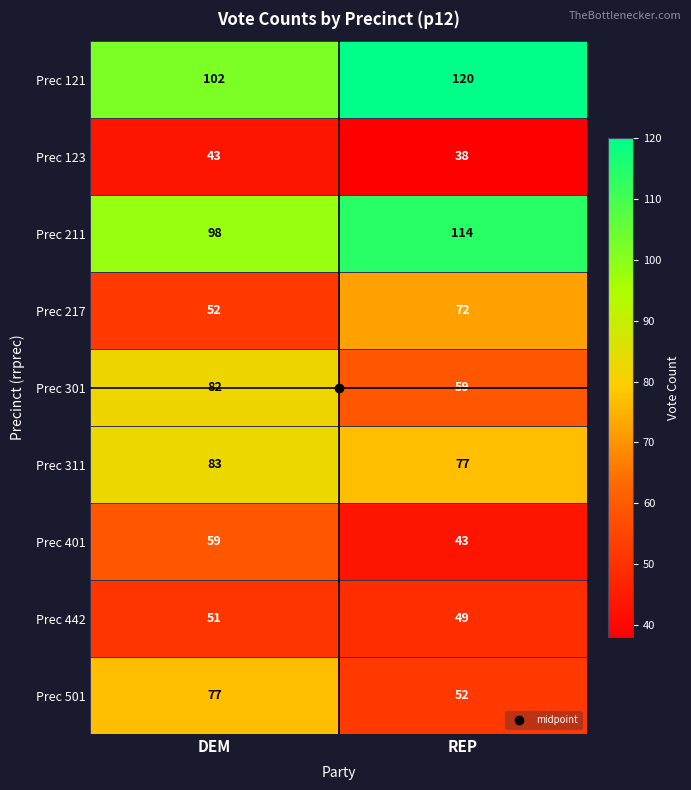

Which series has the widest spread of values?

Prec 501